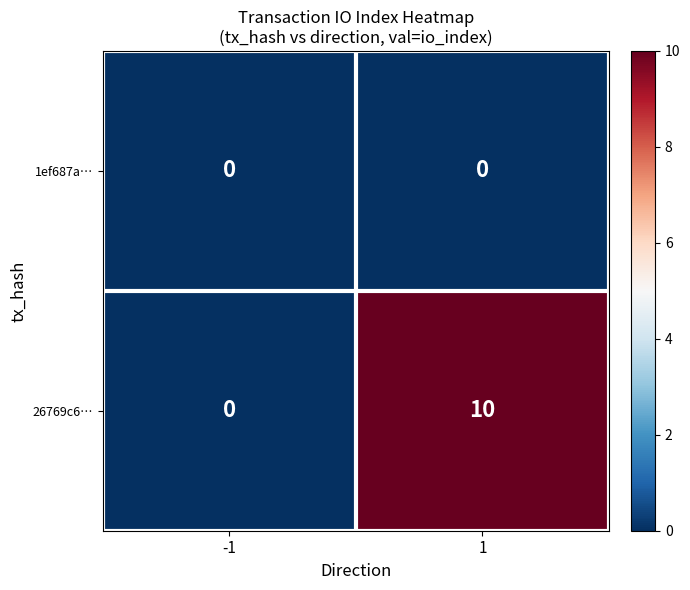

Which series has the largest total across all categories?

26769c6…